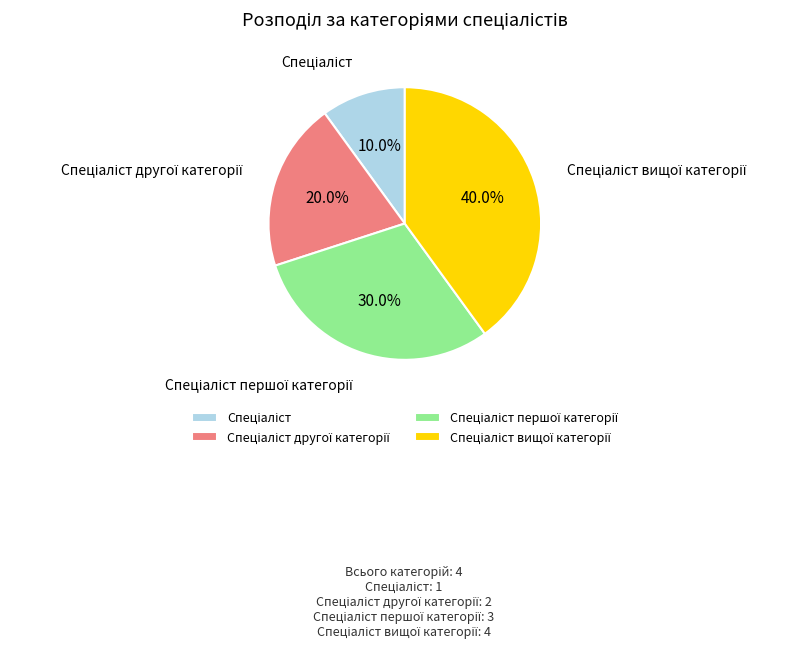

Is there any slice that represents more than half of the pie?

No